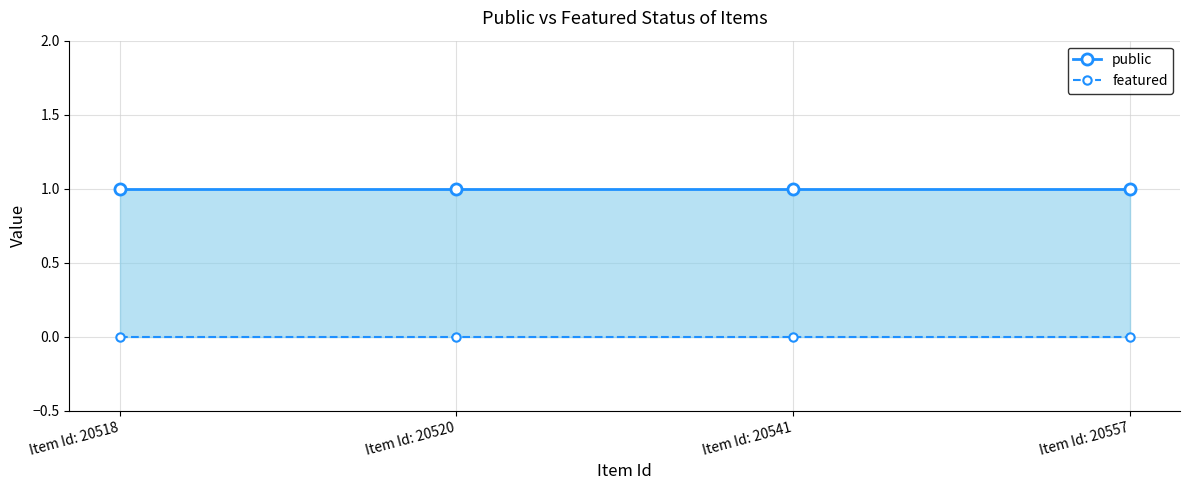

Reading right to left, list all the values displayed in this chart.

public: 1	1	1	1
featured: 0	0	0	0